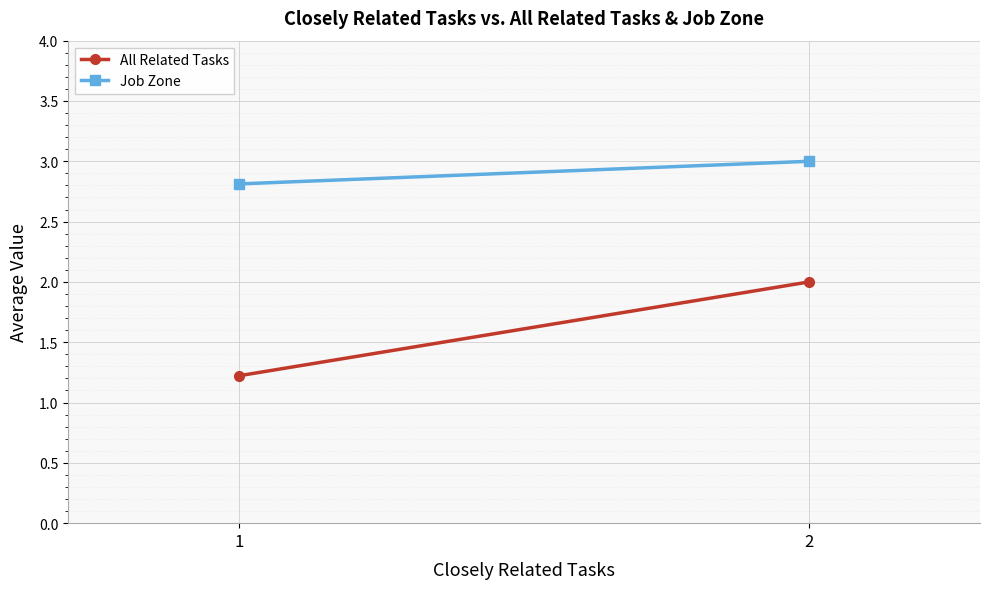

Which series has the widest spread of values?

All Related Tasks